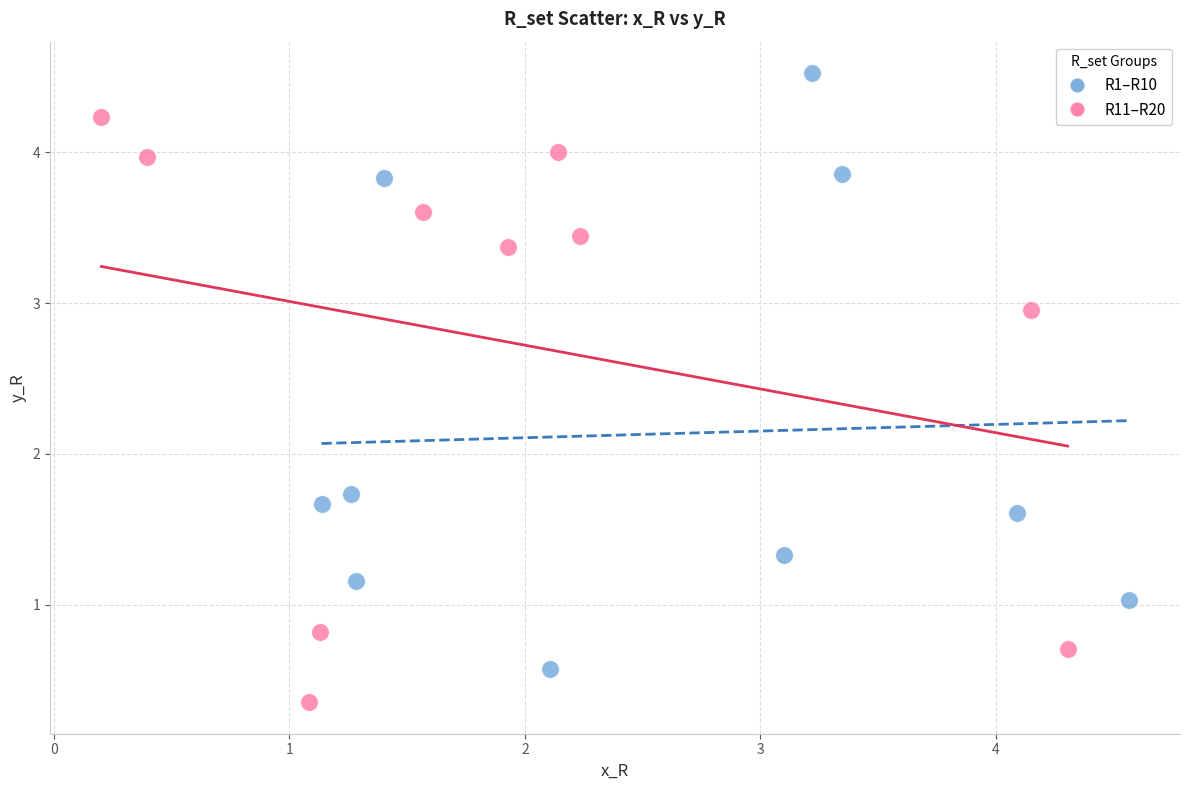

Which series contains the lowest Y value?

R11–R20